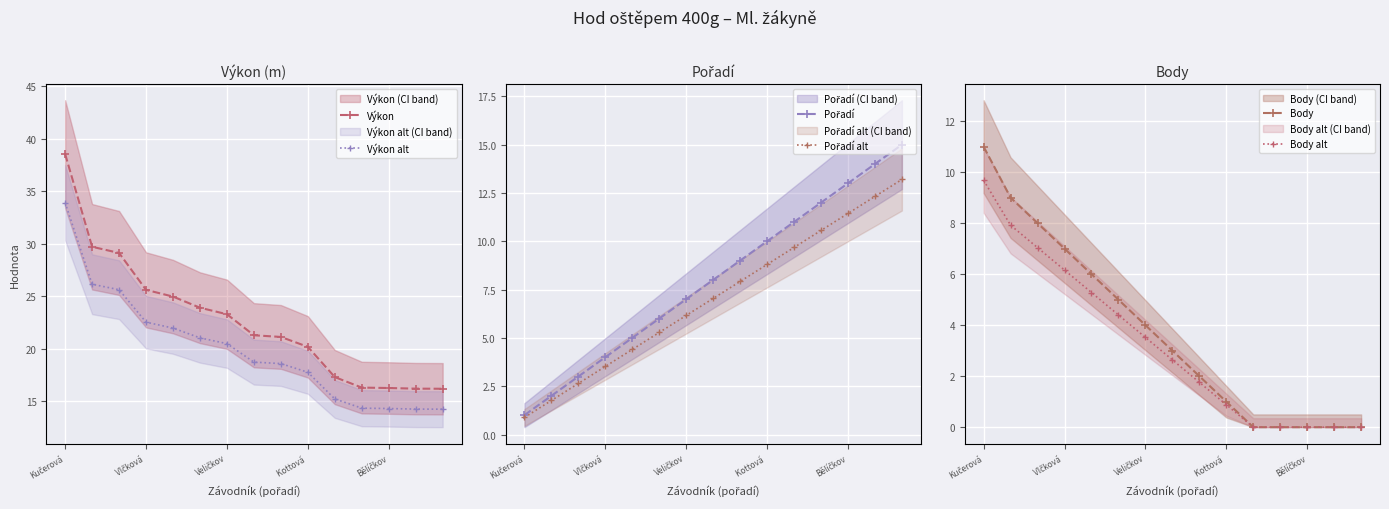

True or false: Výkon and Pořadí alt intersect in this chart.

False